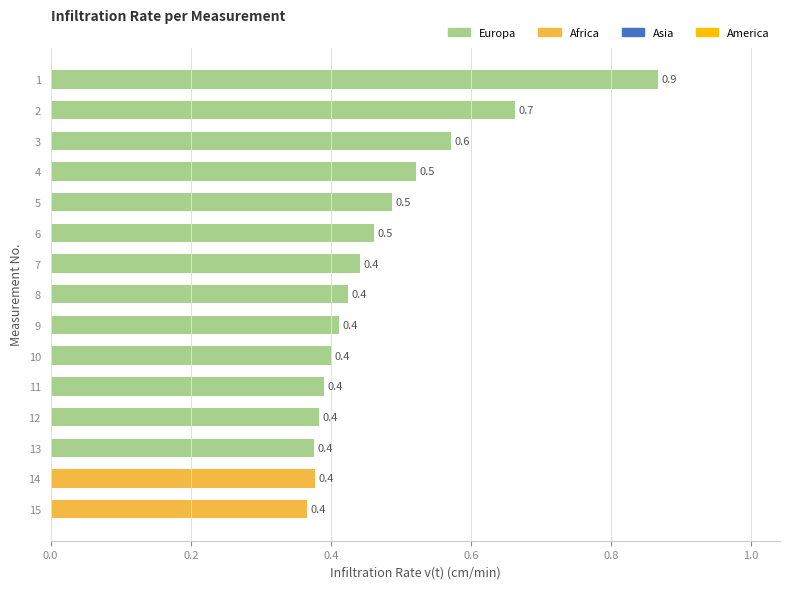

How many values are between 0 and 1?

15